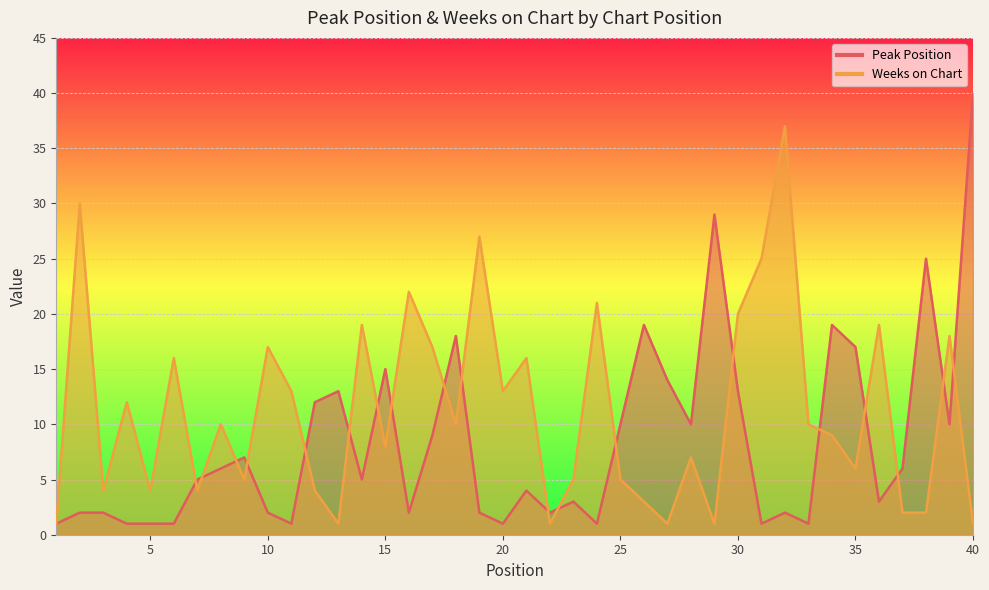

What is the approximate value of Weeks on Chart at 39, to the nearest 5?

20